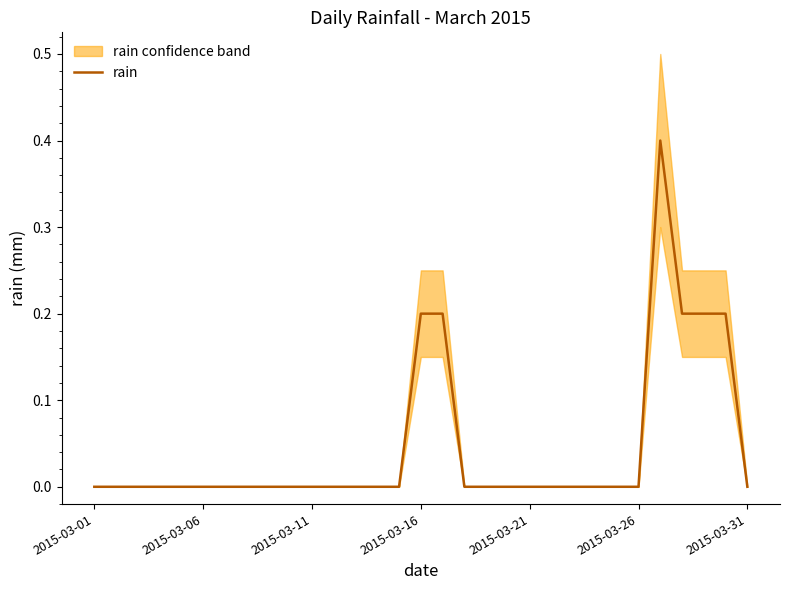

True or false: the data has more than 1 interior local peaks.

False